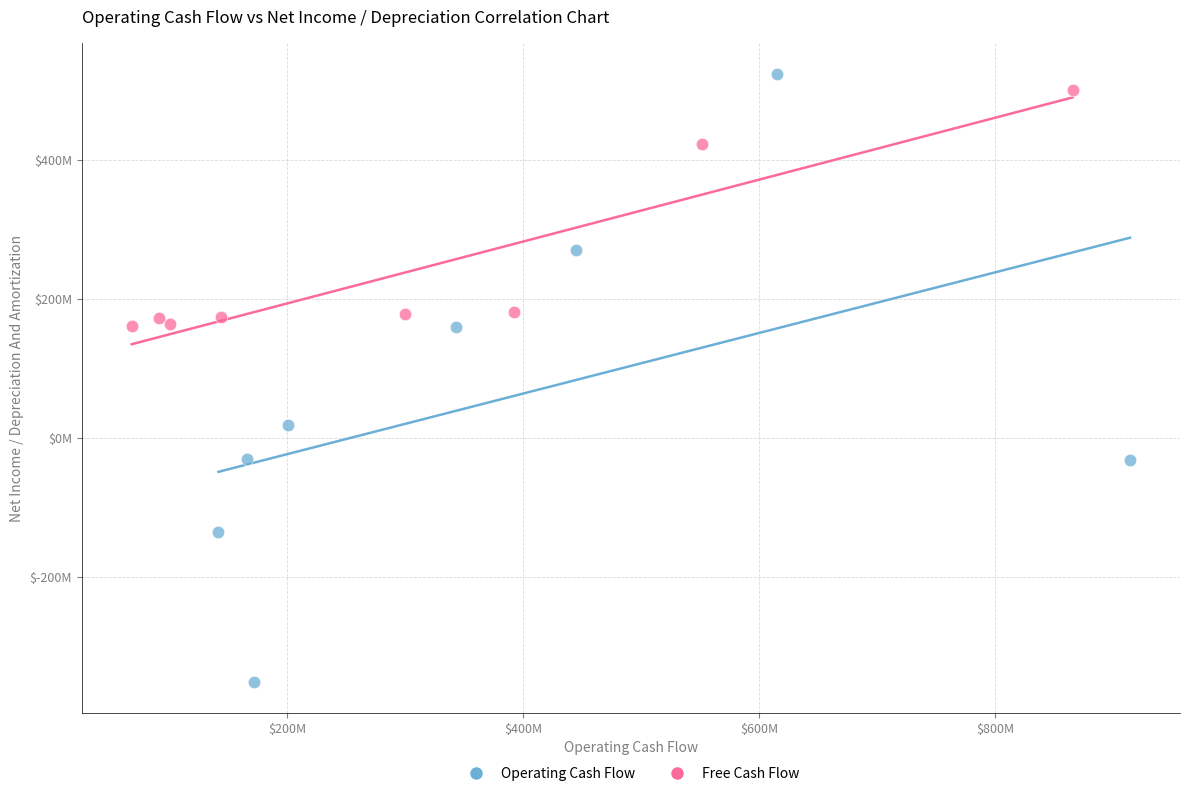

What are all the series names shown in the legend?

Operating Cash Flow, Free Cash Flow